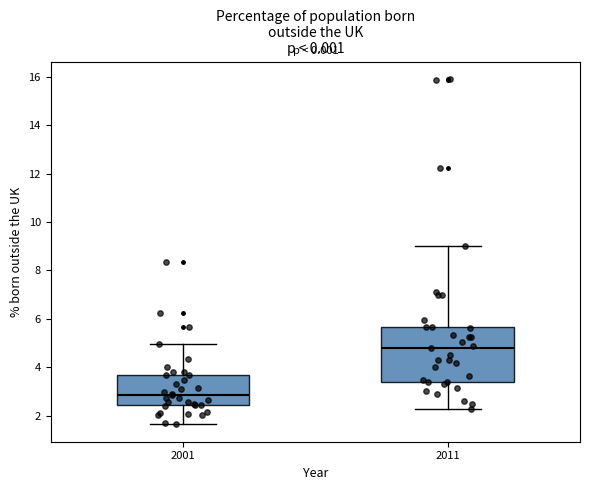

Reading left to right, transcribe this box plot: for each box, give where its median line is, the range the box spans, and where its two whiskers end, as read against the y-axis. The values are not printed on the chart, so give them approximately, as read against the axis.

2001: median 2.8, box 2.4 to 3.6, whiskers 1.6 to 5.0
2011: median 4.8, box 3.4 to 5.6, whiskers 2.2 to 9.0